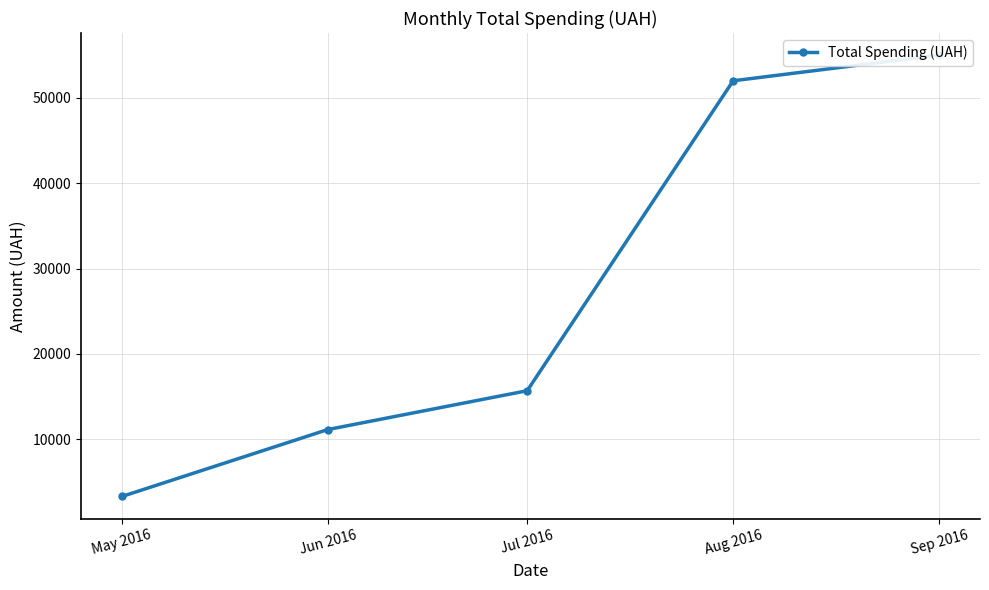

What is the difference between the second highest and second lowest values?

40845.8